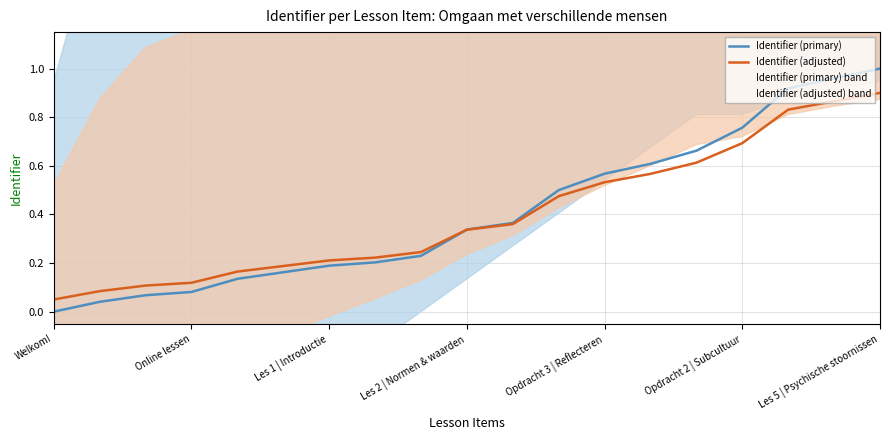

Reading left to right, extract all data points from this chart.

Identifier (primary): 0.0	0.0	0.1	0.1	0.1	0.2	0.2	0.2	0.2	0.3	0.4	0.5	0.6	0.6	0.7	0.8	0.9	1.0	1.0
Identifier (adjusted): 0.1	0.1	0.1	0.1	0.2	0.2	0.2	0.2	0.2	0.3	0.4	0.5	0.5	0.6	0.6	0.7	0.8	0.9	0.9